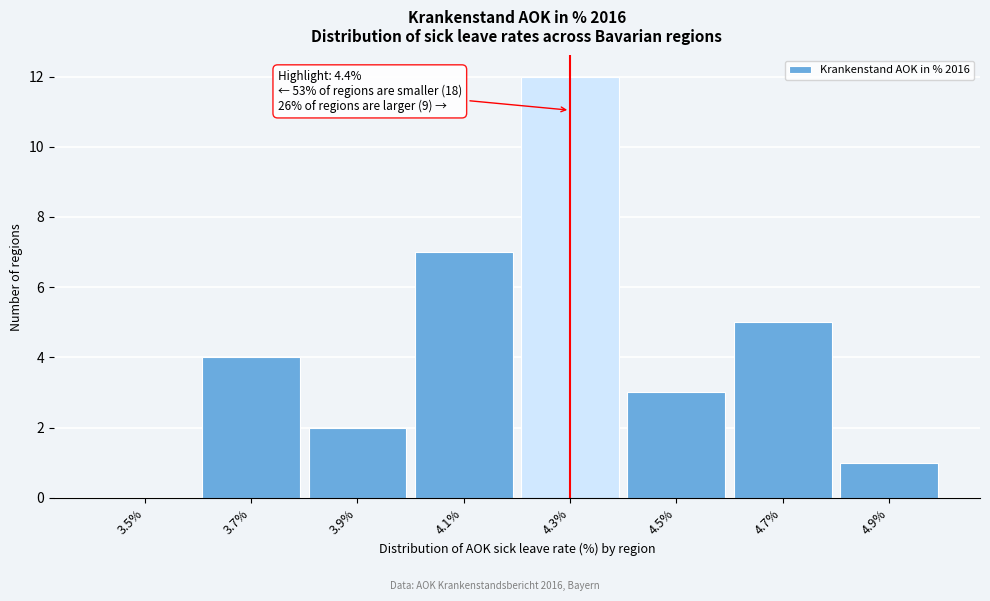

Reading left to right, what are all the values shown in this chart?

3.5%=0	3.7%=4	3.9%=2	4.1%=7	4.3%=12	4.5%=3	4.7%=5	4.9%=1